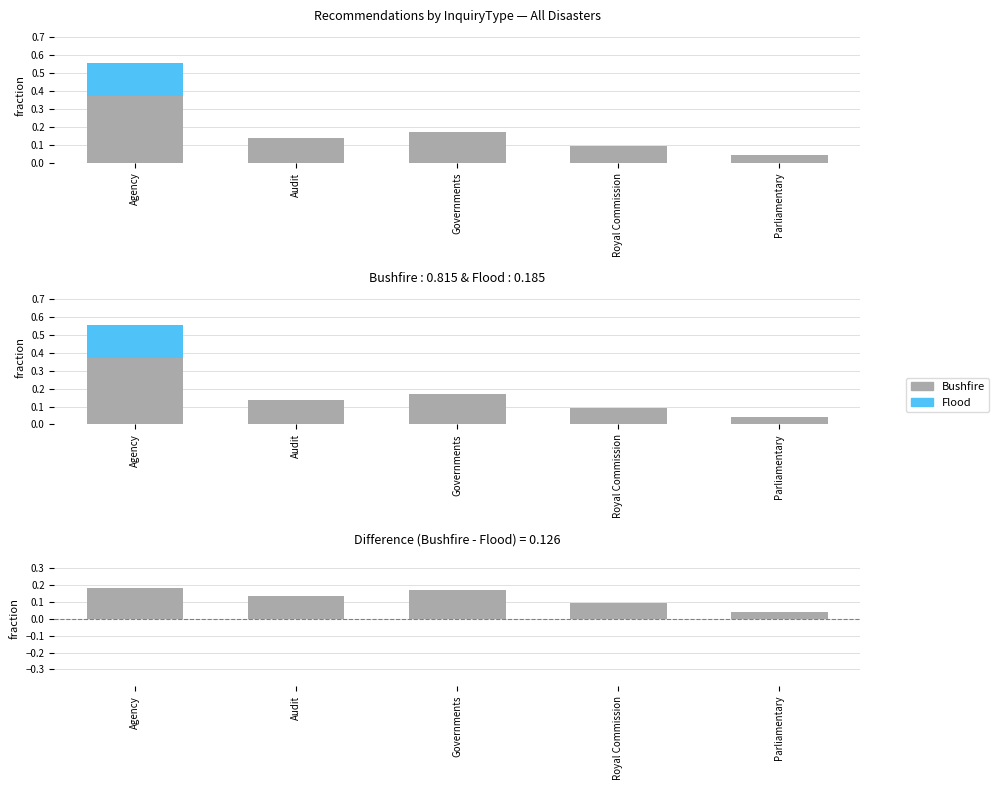

The Bushfire - Flood series shows 0.1 at Royal Commission. True or false?

True